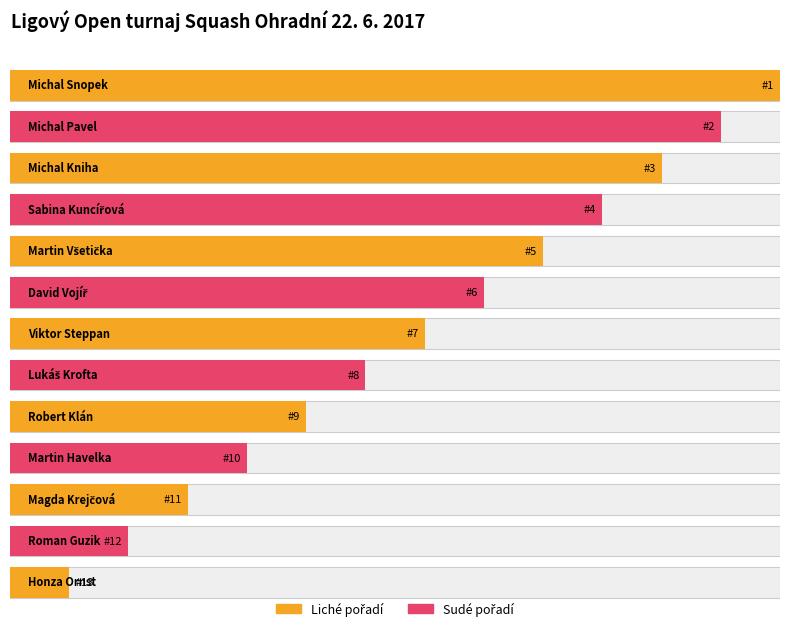

What position from the right is Lukáš Krofta?

6